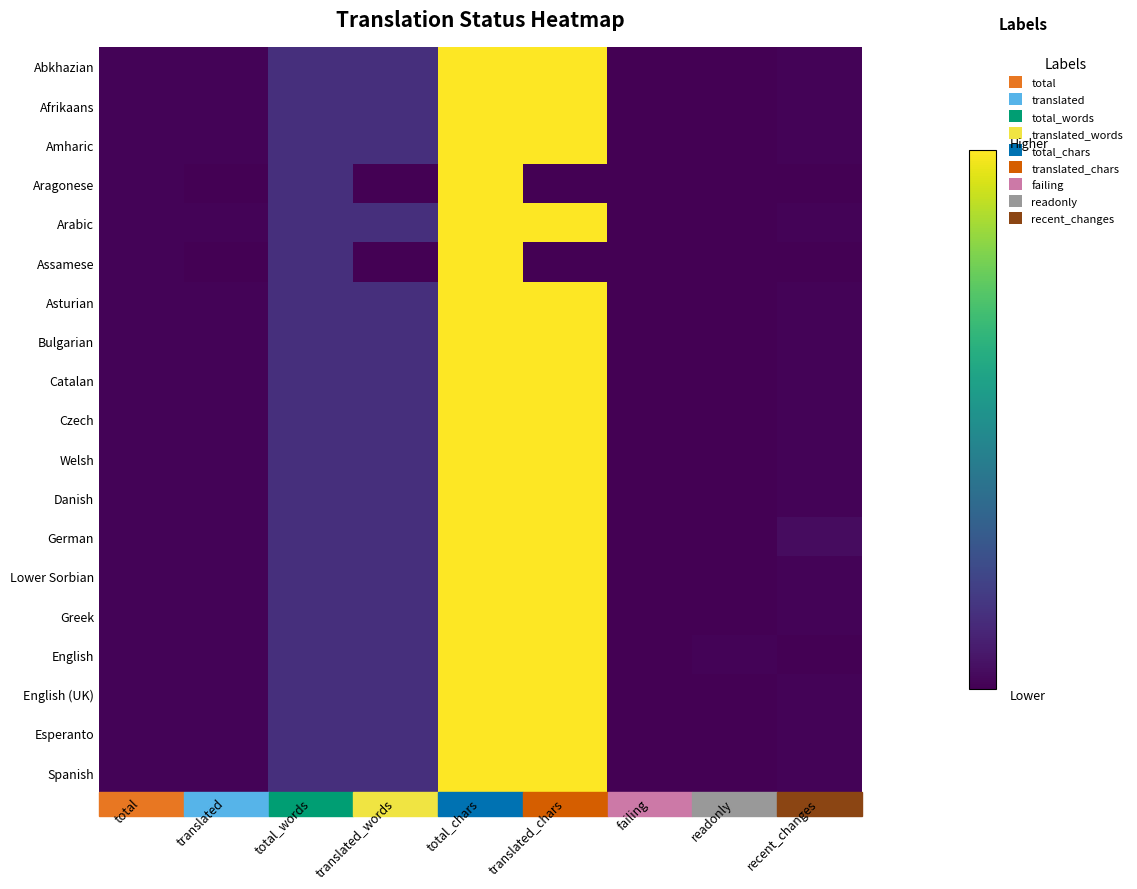

List the series in order of their peak value, highest first.

Abkhazian, Afrikaans, Amharic, Aragonese, Arabic, Assamese, Asturian, Bulgarian, Catalan, Czech, Welsh, Danish, German, Lower Sorbian, Greek, English, English (UK), Esperanto, Spanish